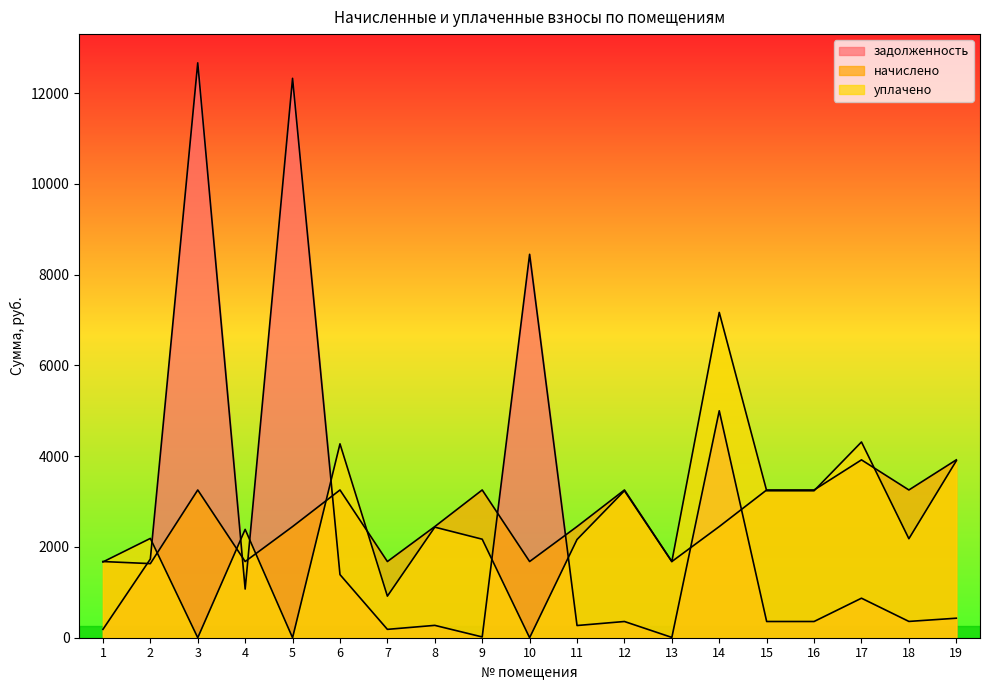

What is the average value of the уплачено series?

2482.2